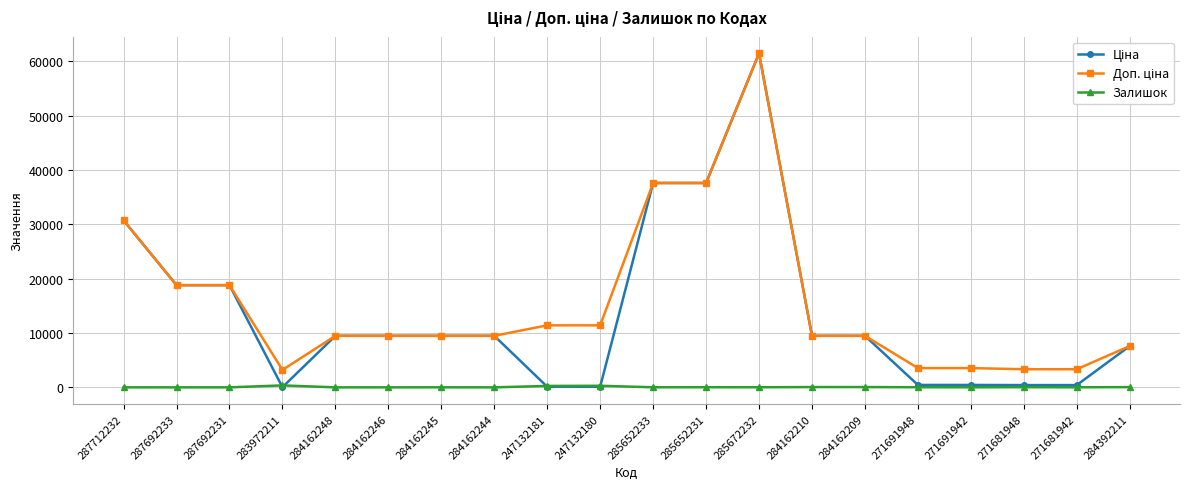

What is the label of the 13th point from the right?

284162244